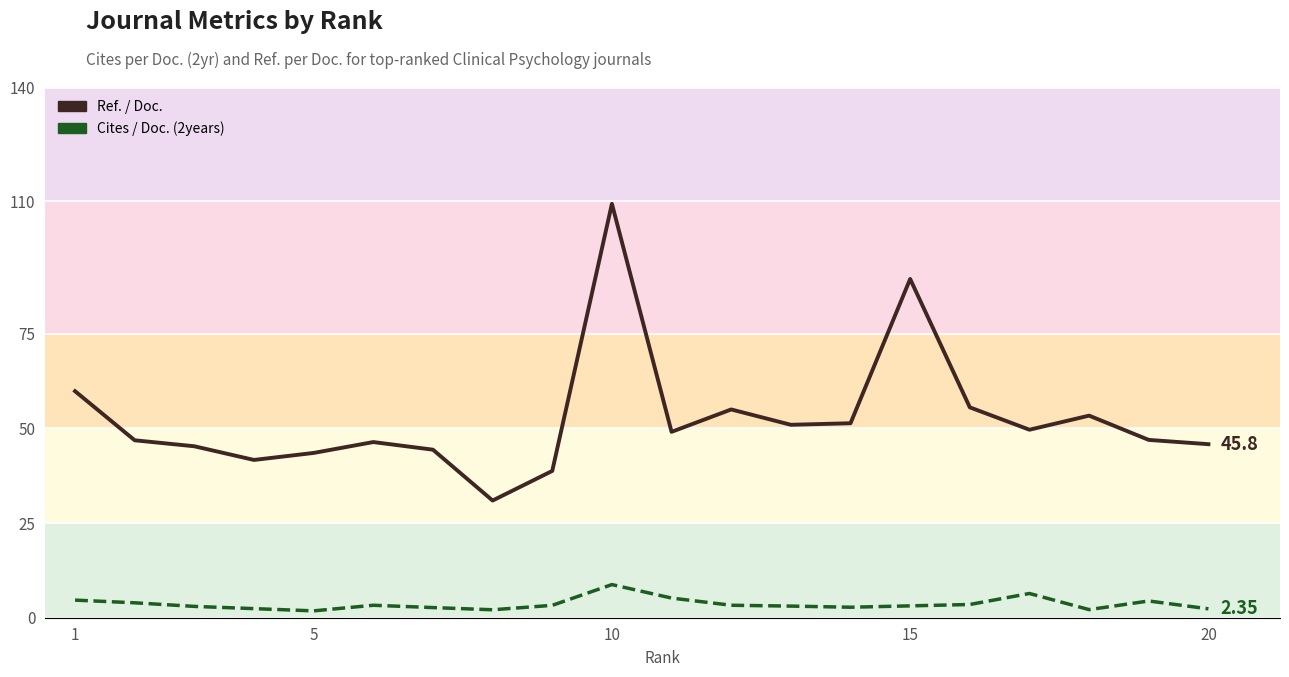

Is this an area chart (filled region under the line)?

No